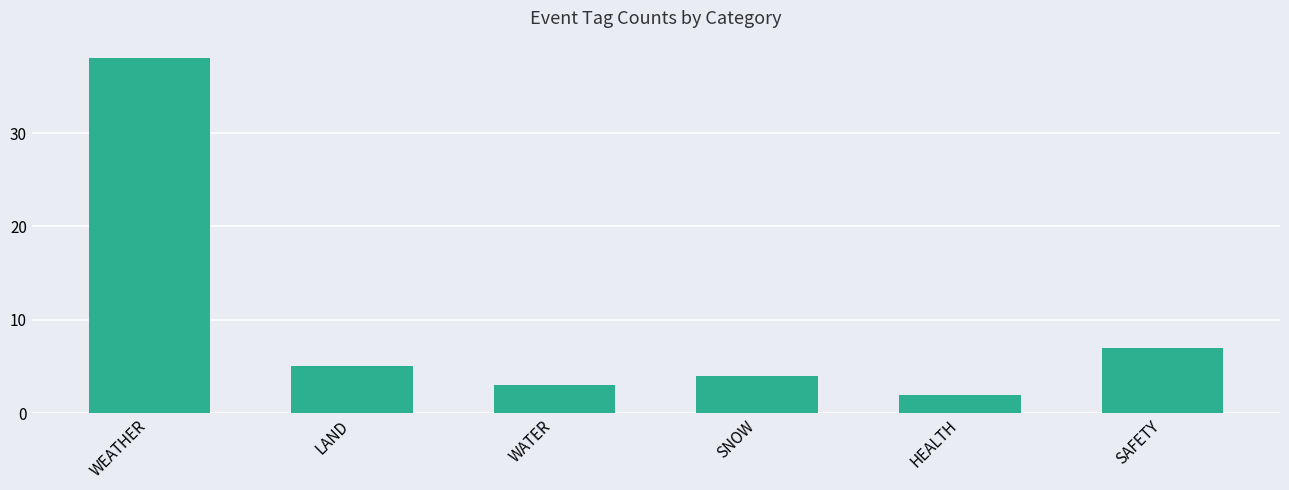

The value at WATER is 3. True or false?

True